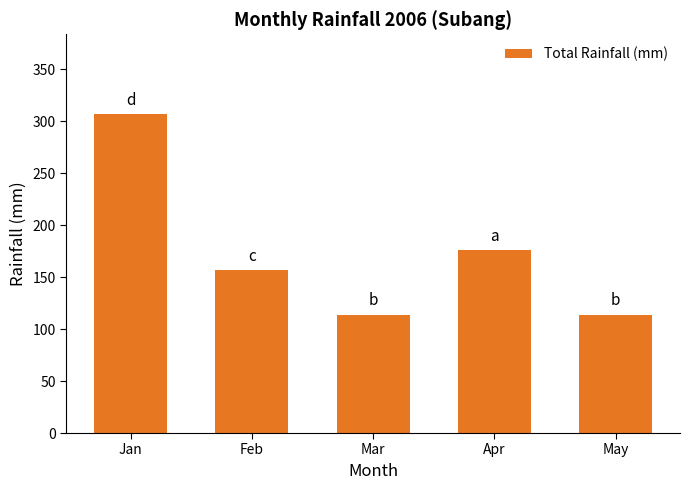

What is the approximate value at Feb?

157